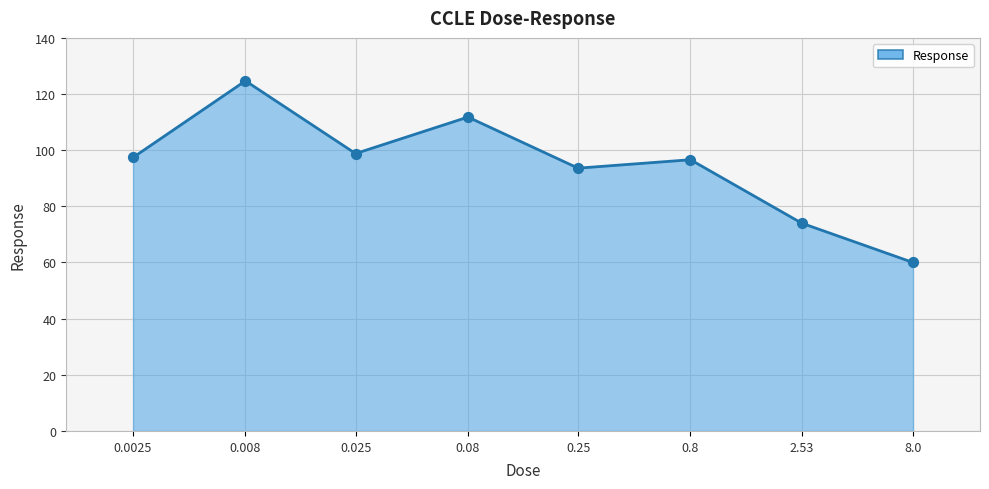

What is the greatest value displayed?

124.7